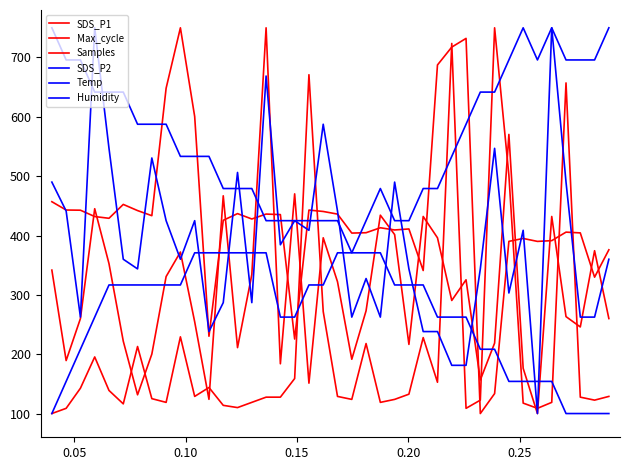

Is this an area chart (filled region under the line)?

No